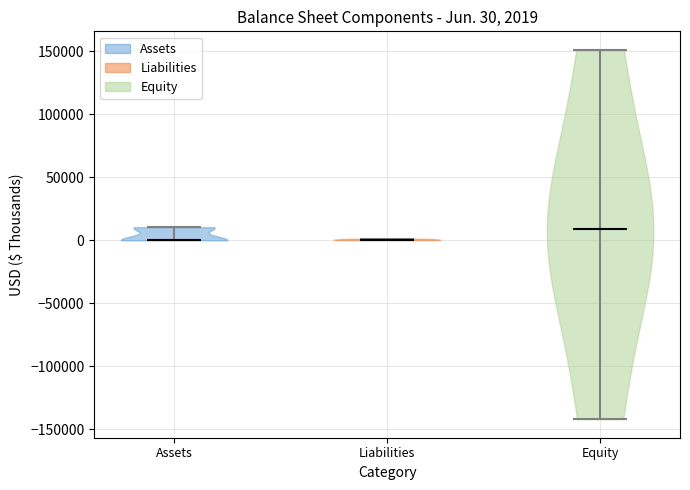

Which violin has the highest median line?

Equity